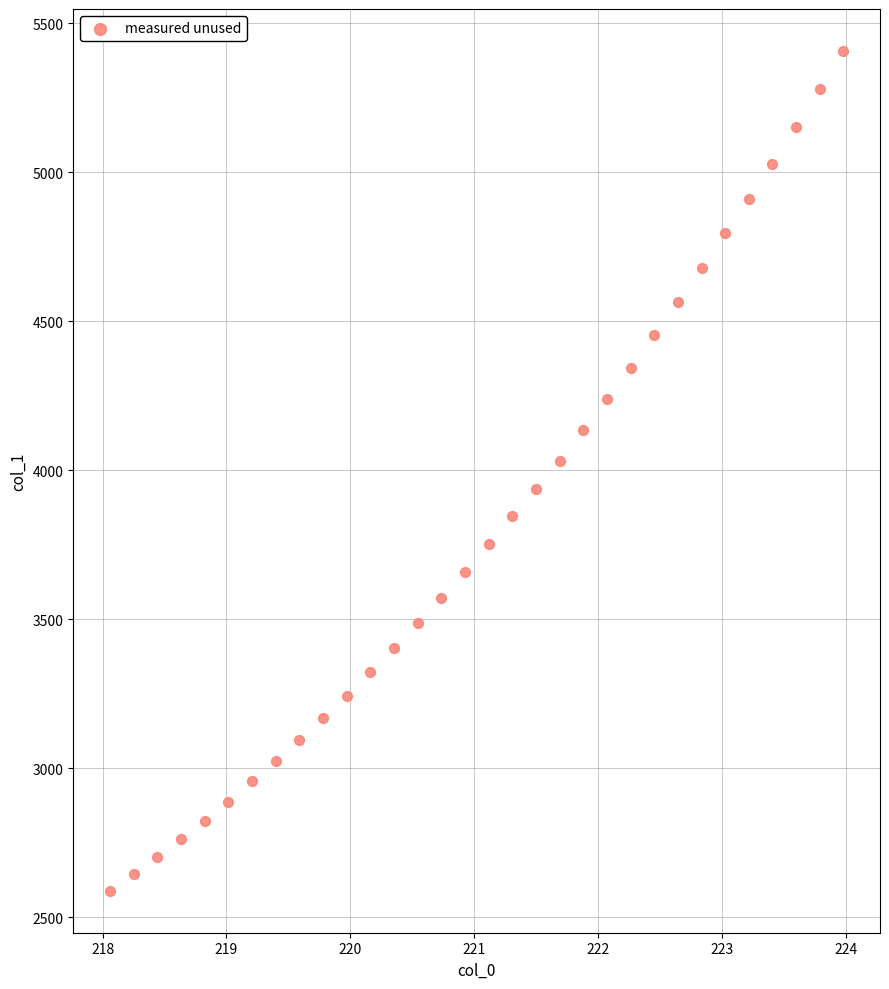

What is the range of X values (max minus min)?

5.9